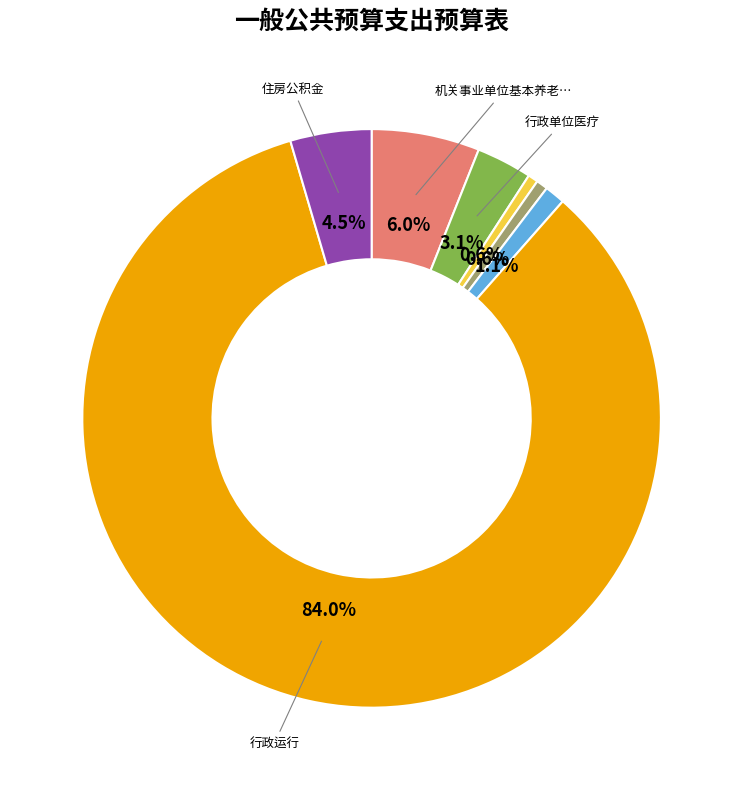

Does any single category account for the majority?

Yes